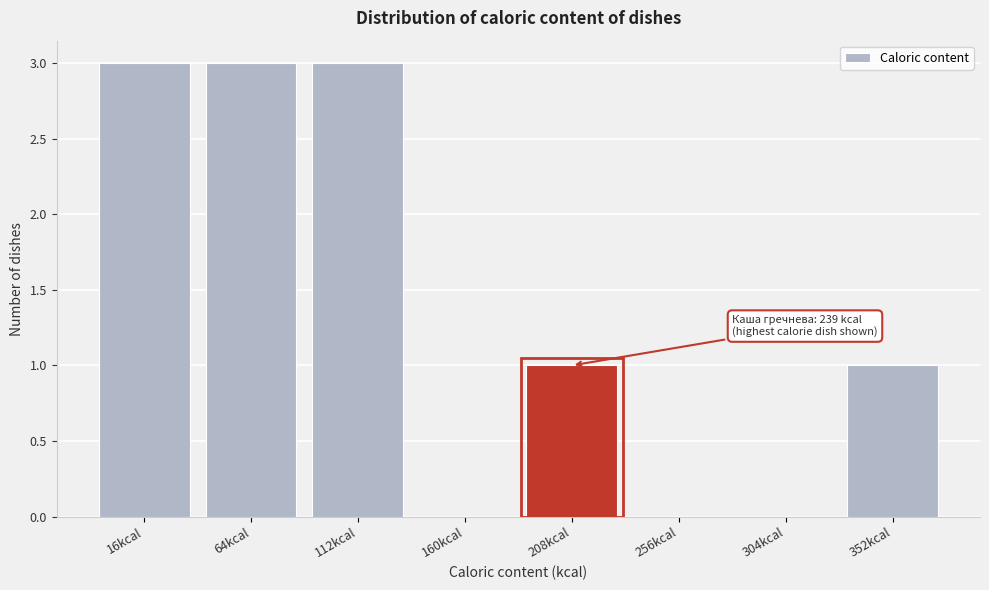

Reading right to left, what are all the values shown in this chart?

352kcal=1	304kcal=0	256kcal=0	208kcal=1	160kcal=0	112kcal=3	64kcal=3	16kcal=3